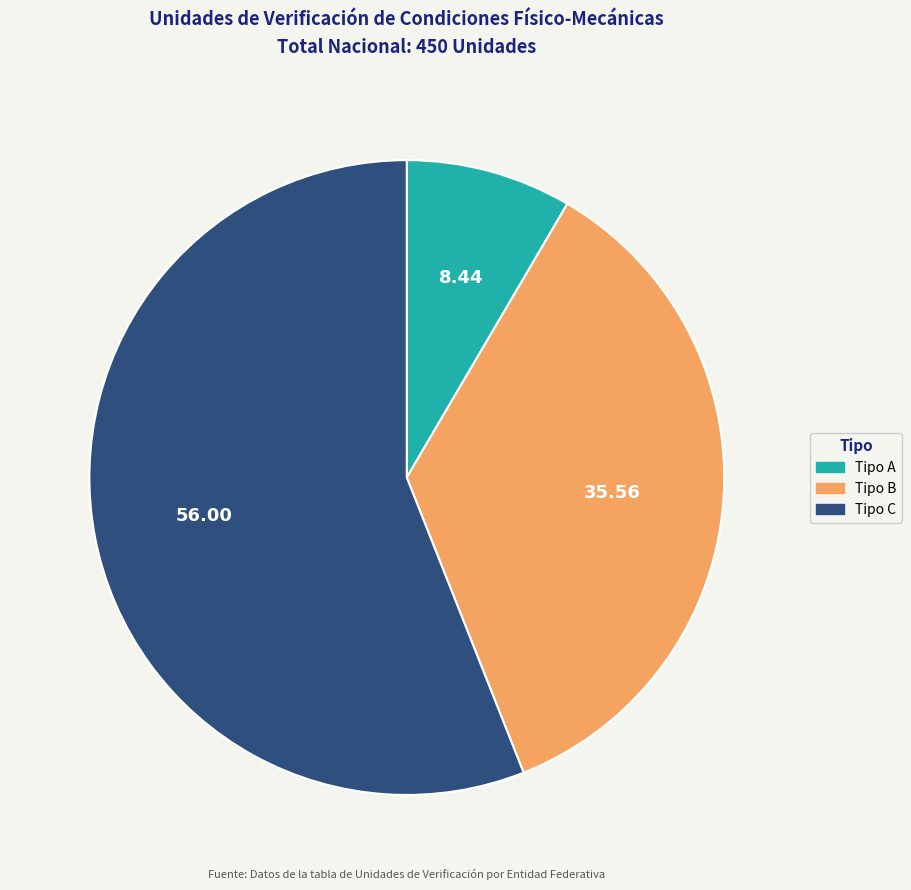

The Tipo B slice represents 50% of the pie. True or false?

False